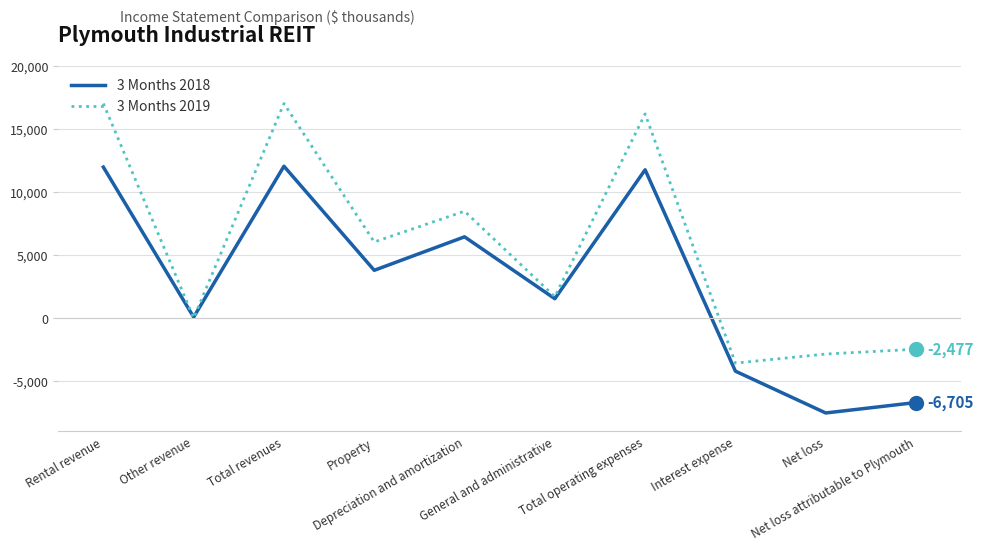

Between which two adjacent categories do 3 Months 2018 and 3 Months 2019 first intersect?

Rental revenue and Other revenue